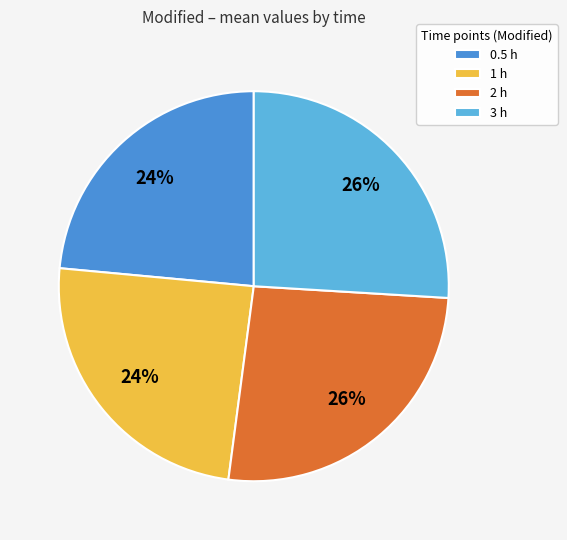

Is there a majority slice in this chart?

No